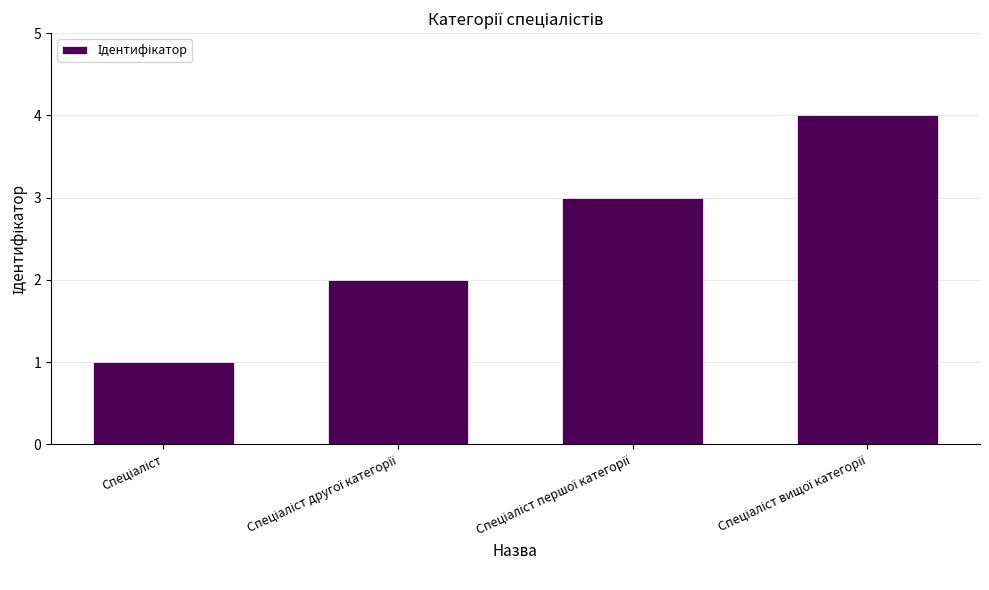

What is the sum of all values?

10